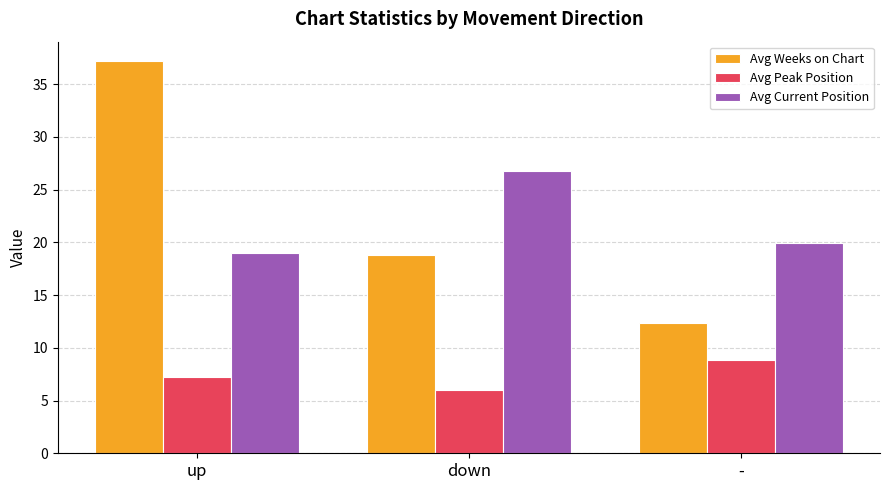

What is the average value of the Avg Peak Position series?

7.4